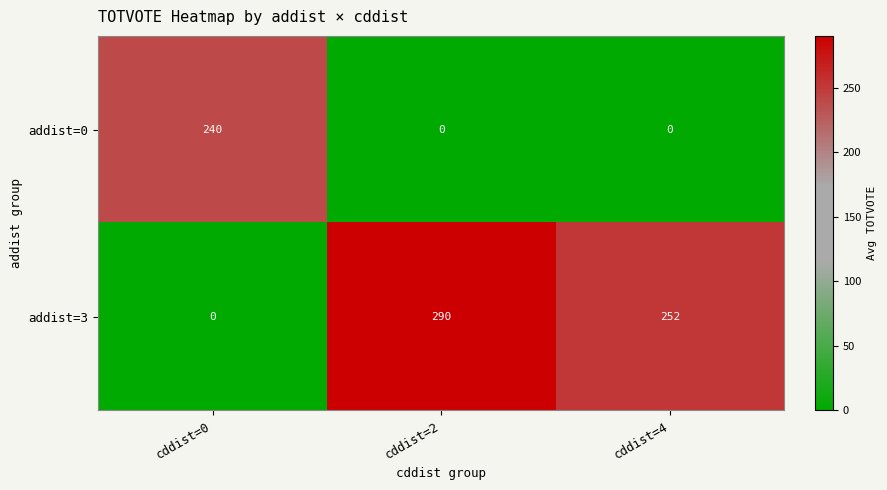

What is the spread (max minus min) of values at cddist=2?

290